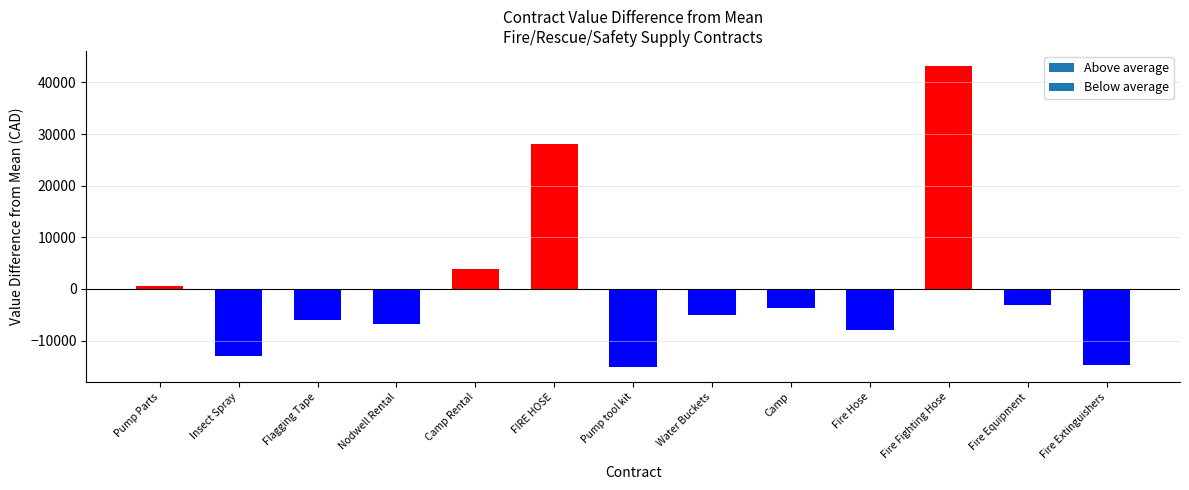

What is the greatest value displayed?

43178.7